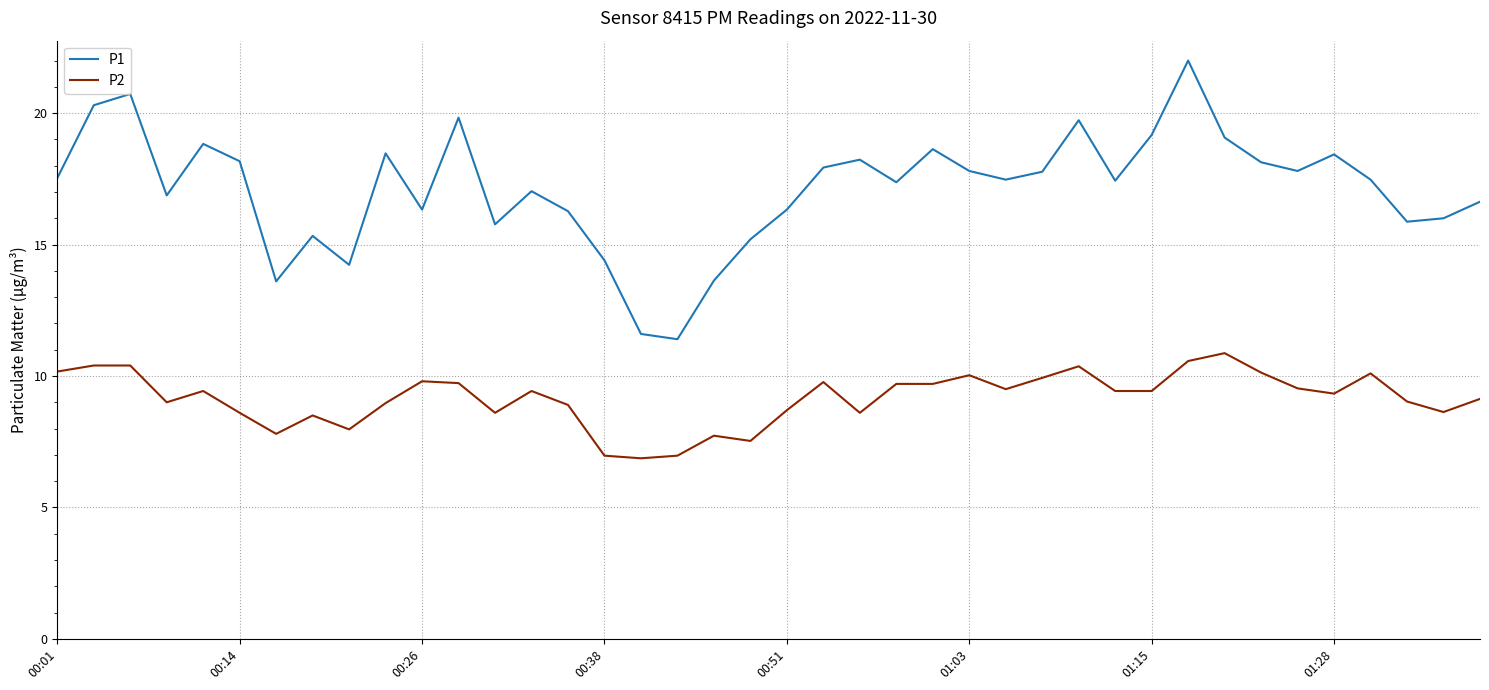

What is the difference between the second highest and minimum values in the P2 series?

3.7